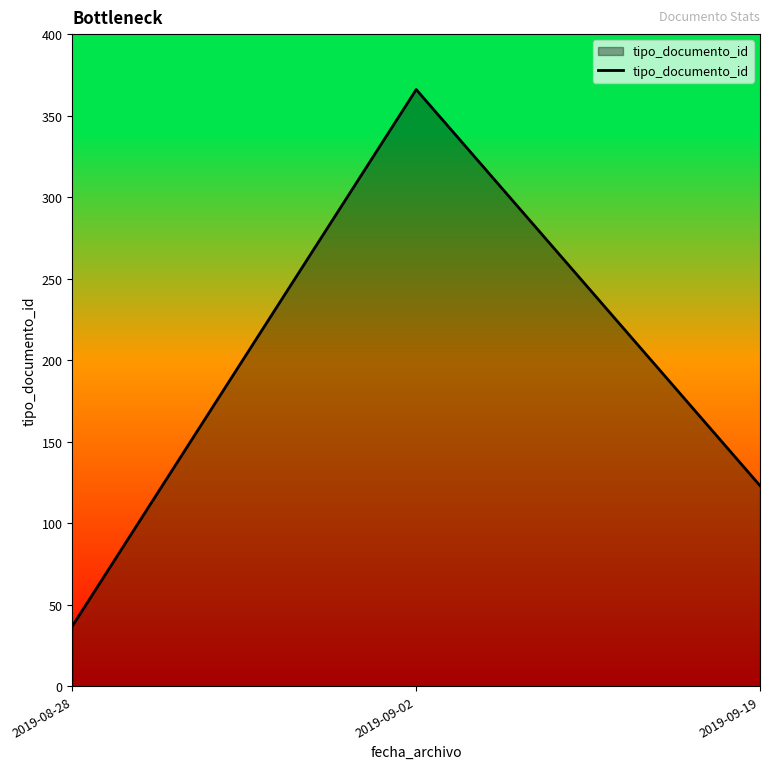

The chart shows a value of 123 at 2019-09-19. True or false?

True